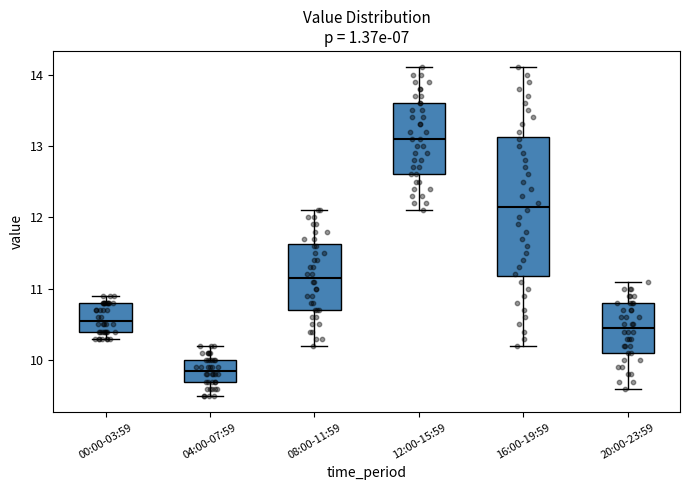

Comparing the boxes themselves (not the whiskers), which one is the tallest?

16:00-19:59